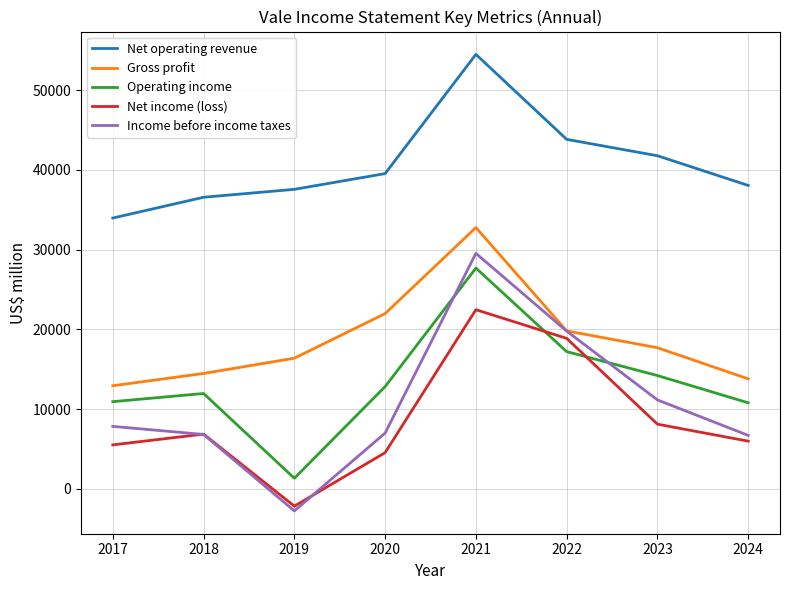

At which category is the sum across all series the highest?

2021